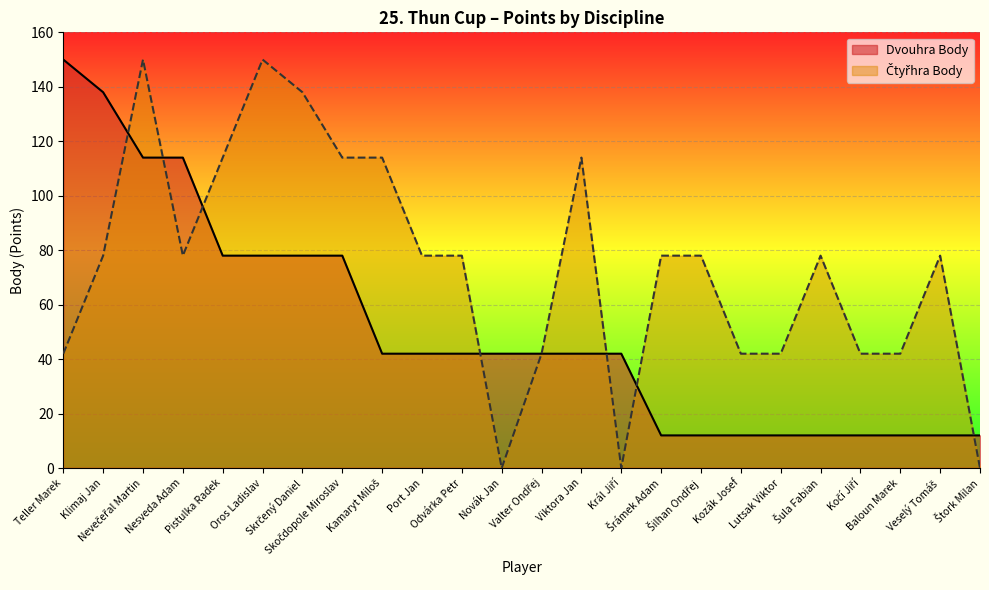

Which series has the widest spread of values?

Čtyřhra Body